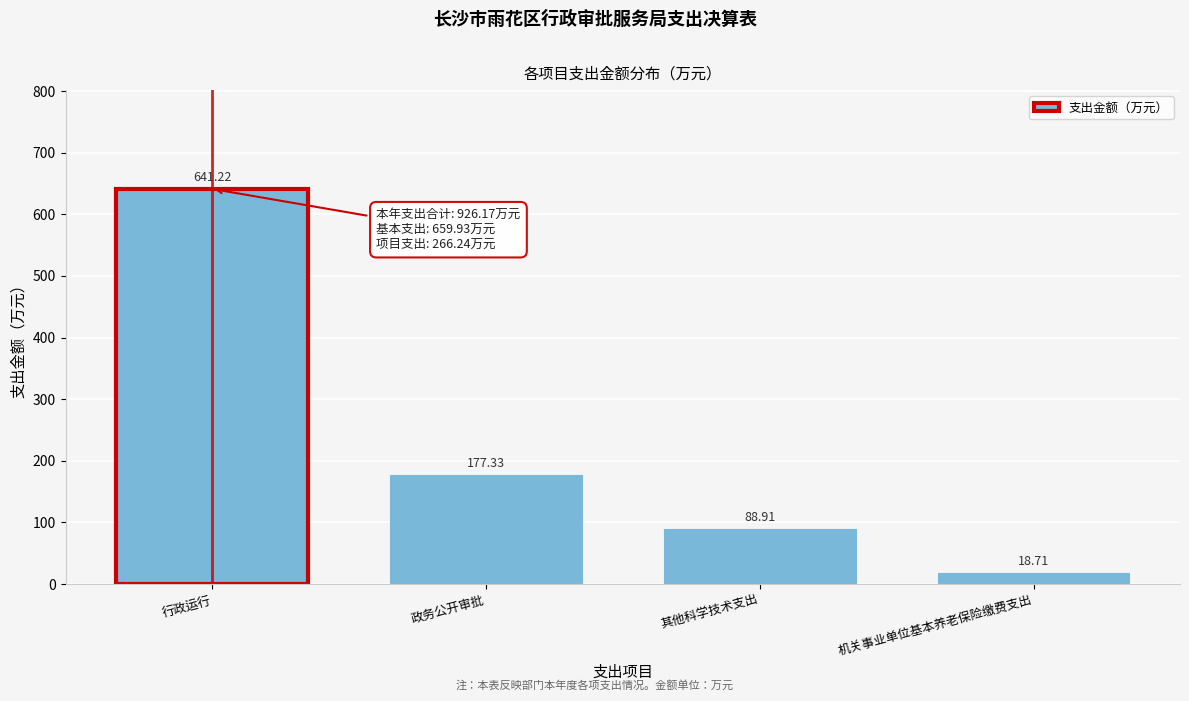

Which category has the highest value across all series?

行政运行